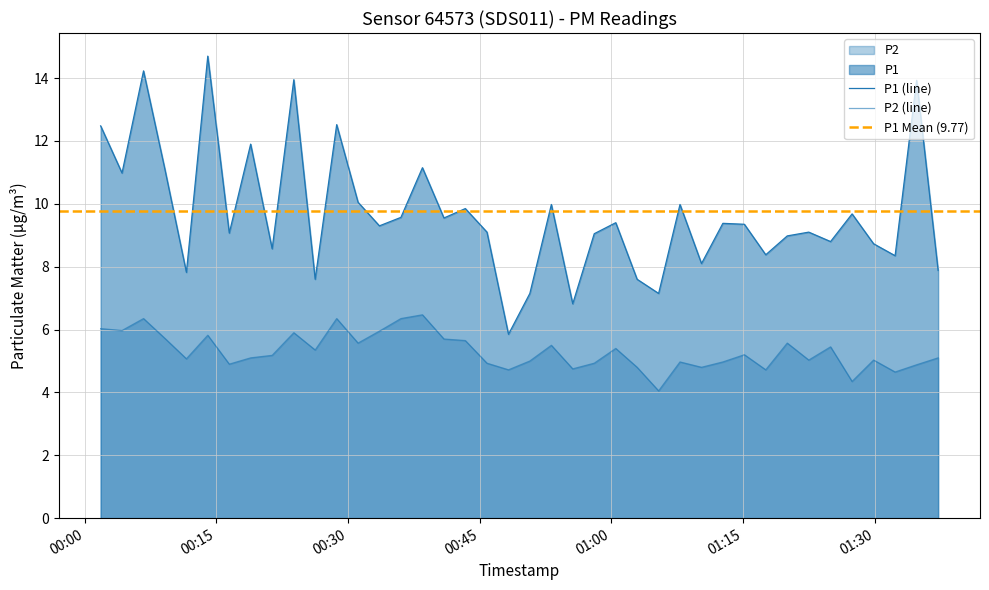

Which series changed the most between 2023-11-22T00:04:16 and 2023-11-22T01:22:29?

P1